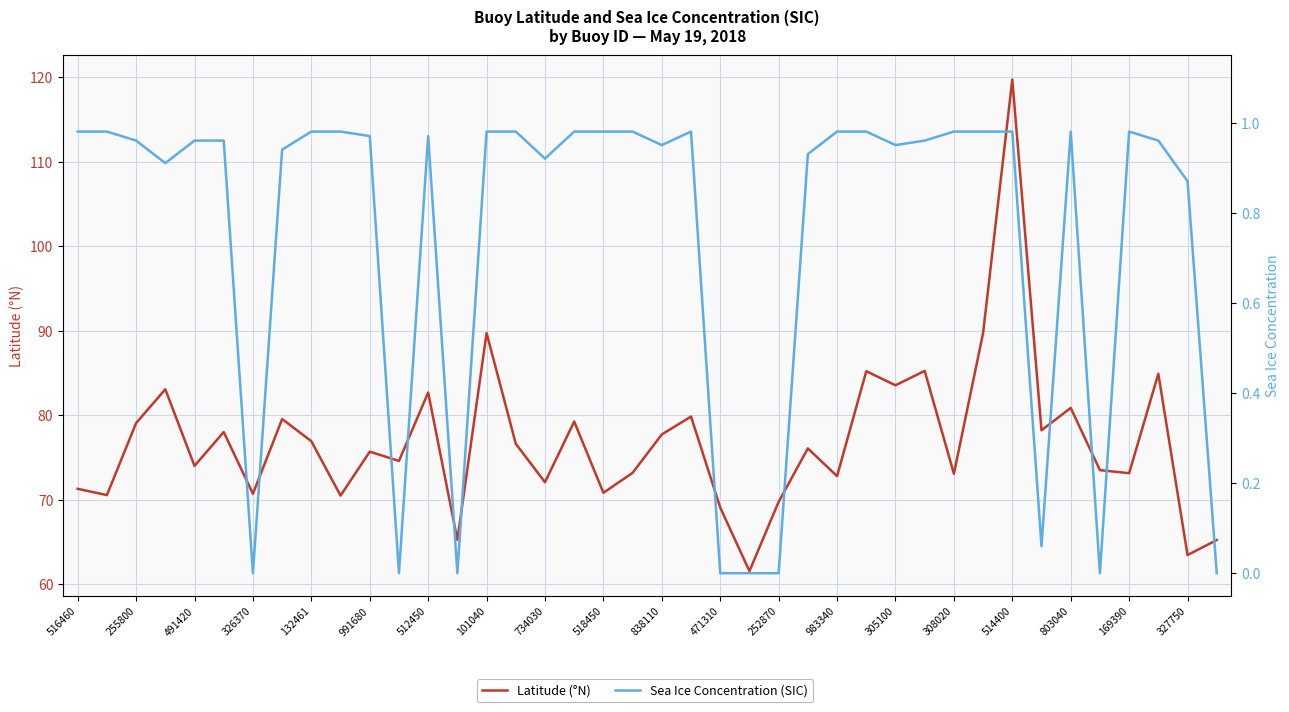

How many data points does each series have?

40